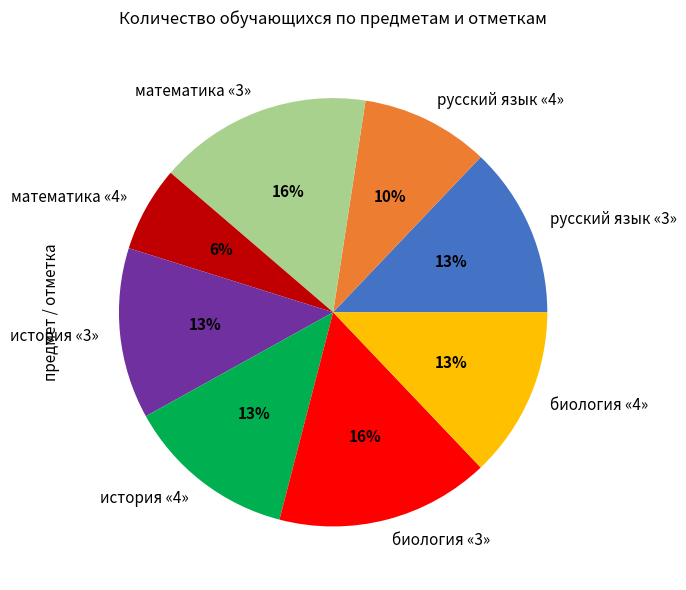

What percentage is the математика «3» slice, to the nearest percent?

16%